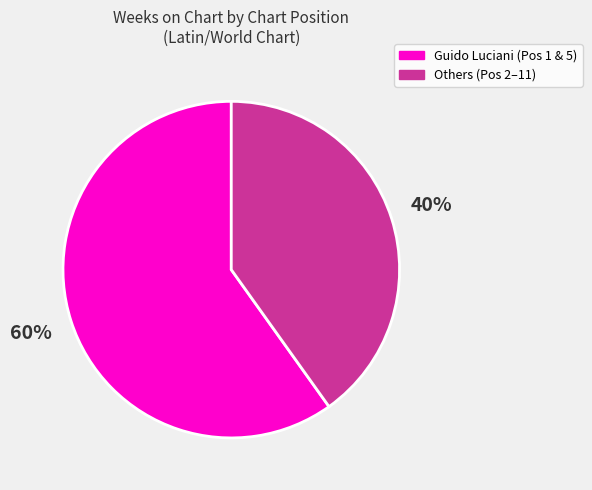

To the nearest percent, what is the average slice percentage?

50%